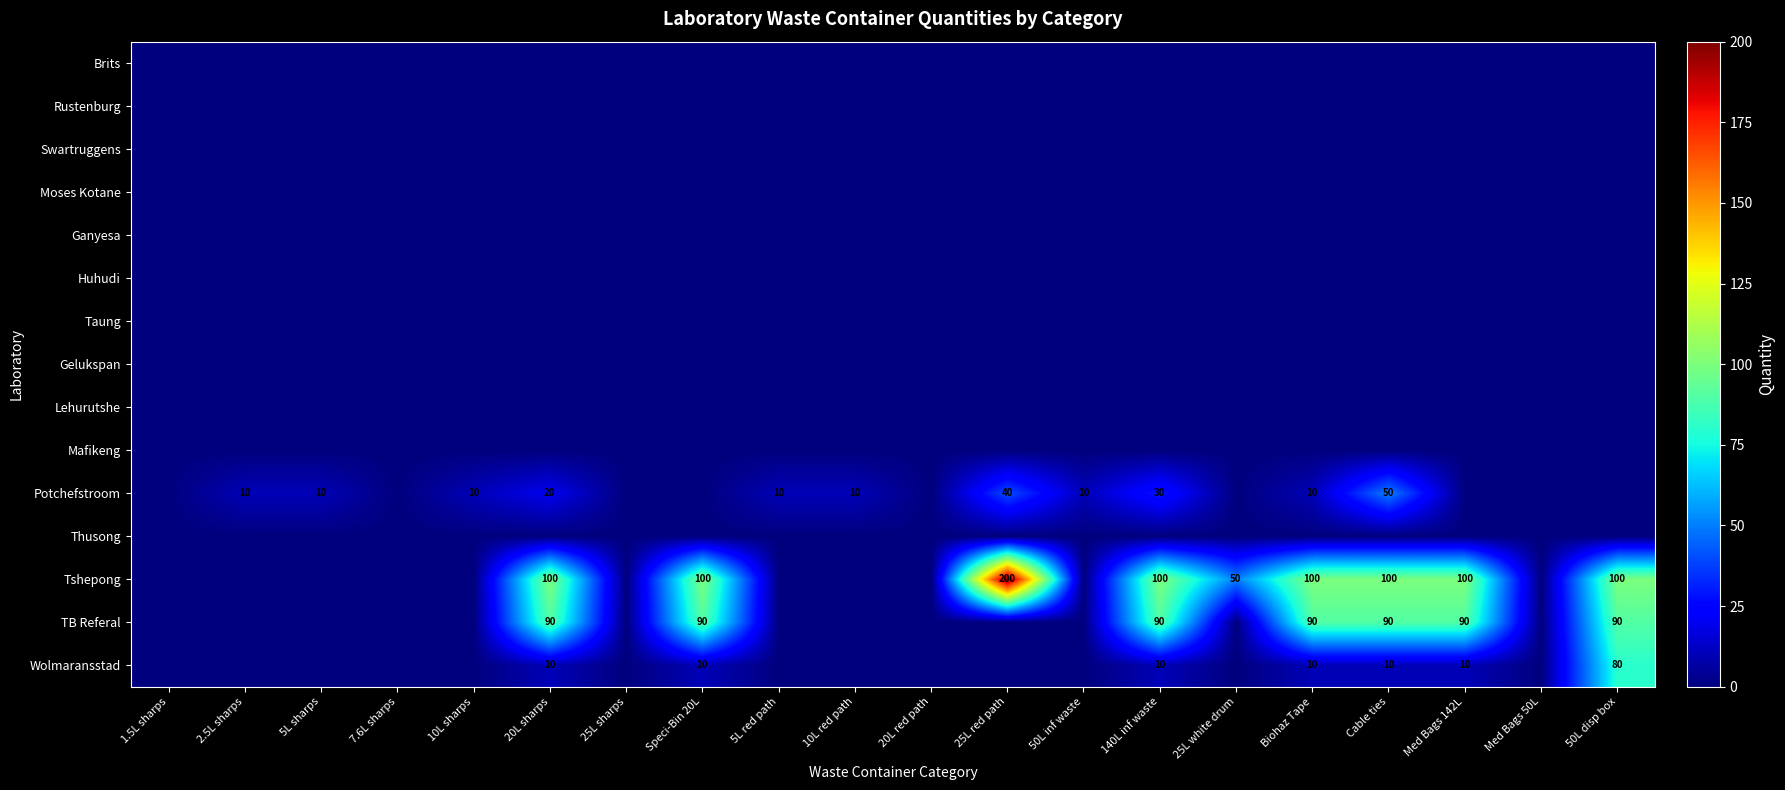

The value of Tshepong at 20L sharps is 100. True or false?

True